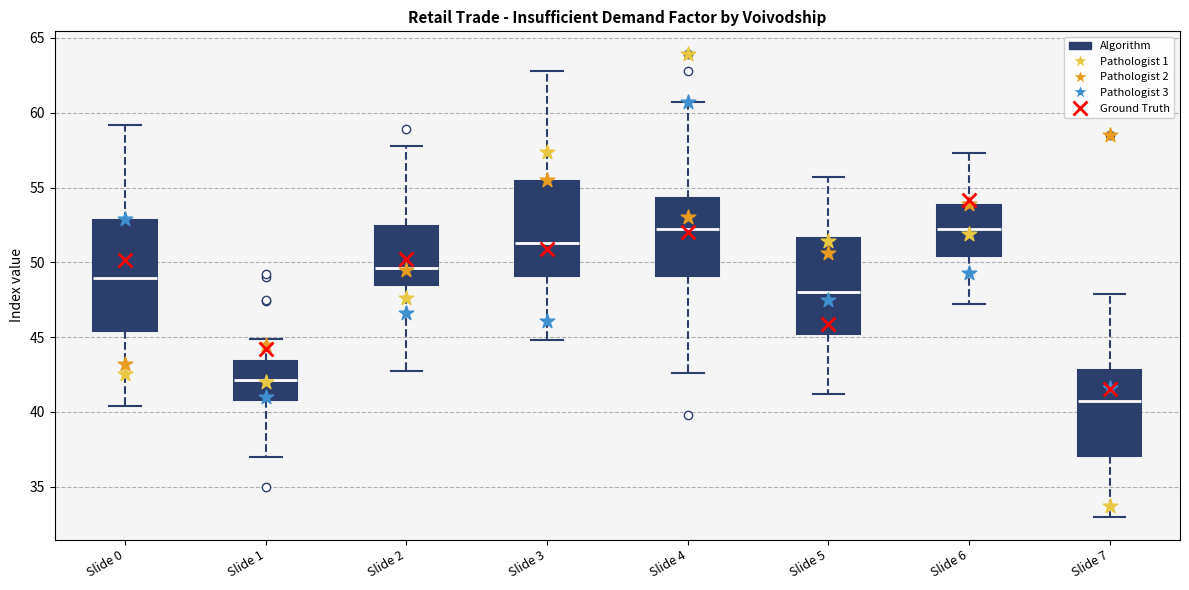

Reading left to right, read every box against the y-axis: the position of its median line, the range the box covers, and the ends of its whiskers. The values are not printed on the chart, so give them approximately, as read against the axis.

Slide 0: median 49.0, box 45.5 to 53.0, whiskers 40.5 to 59.0
Slide 1: median 42.0, box 41.0 to 43.5, whiskers 37.0 to 45.0
Slide 2: median 49.5, box 48.5 to 52.5, whiskers 42.5 to 58.0
Slide 3: median 51.5, box 49.0 to 55.5, whiskers 45.0 to 63.0
Slide 4: median 52.0, box 49.0 to 54.5, whiskers 42.5 to 60.5
Slide 5: median 48.0, box 45.0 to 51.5, whiskers 41.0 to 55.5
Slide 6: median 52.0, box 50.5 to 54.0, whiskers 47.0 to 57.5
Slide 7: median 40.5, box 37.0 to 43.0, whiskers 33.0 to 48.0